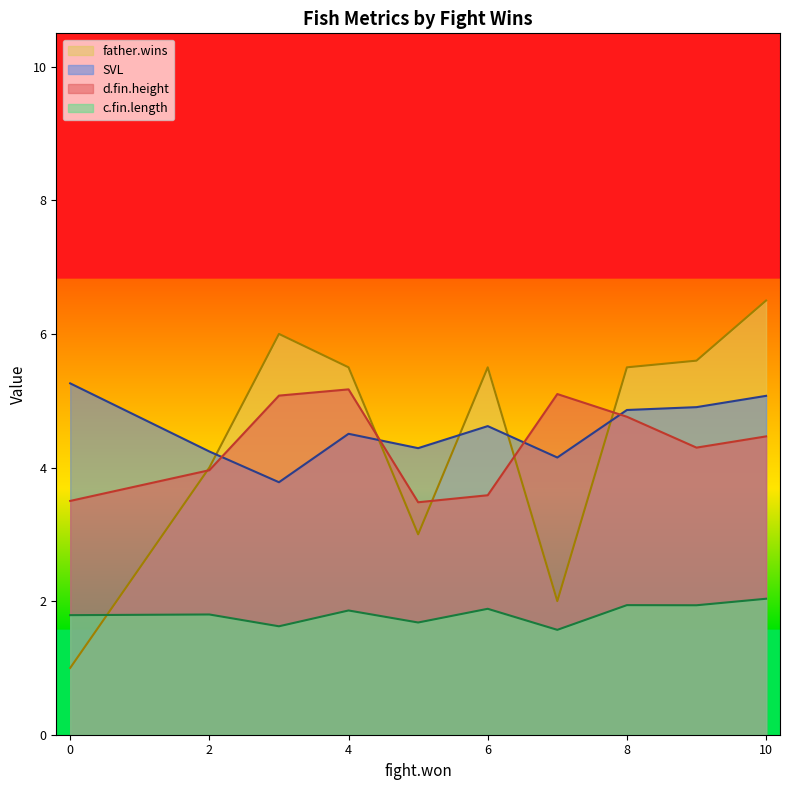

What is the maximum value for d.fin.height?

5.2